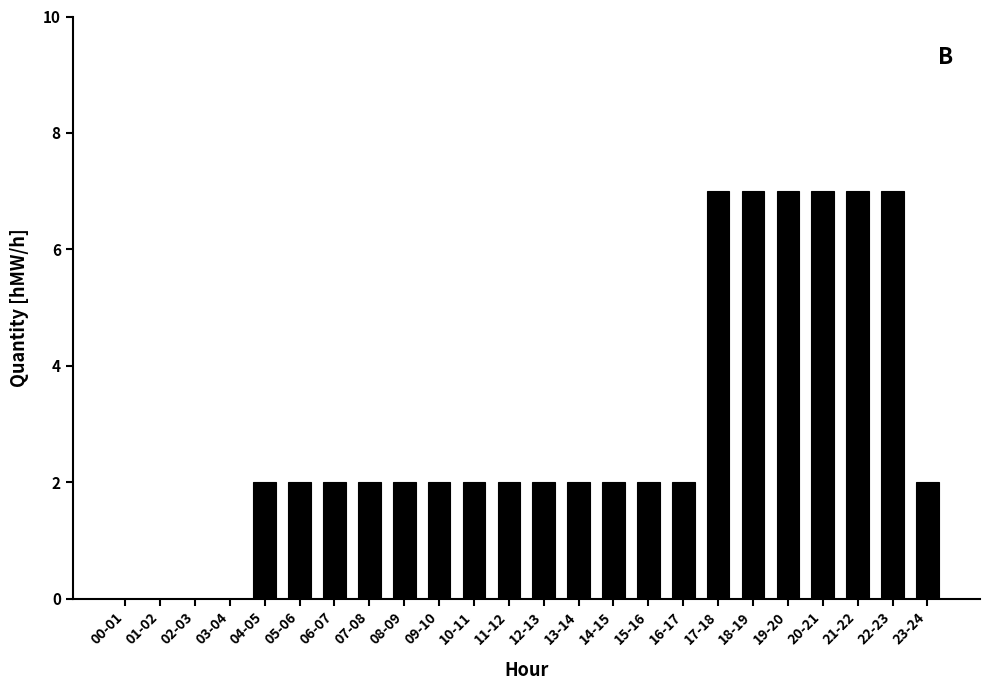

The chart shows a value of 2 at 07-08. True or false?

True